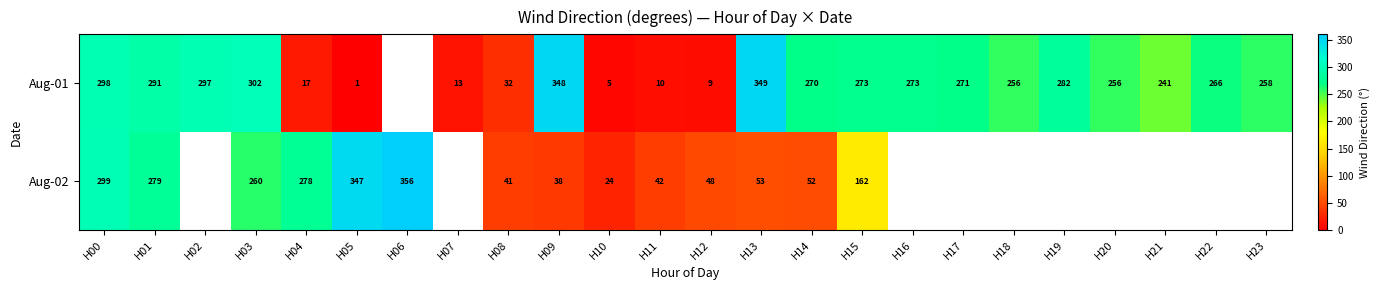

At which category is the sum across all series the highest?

H00